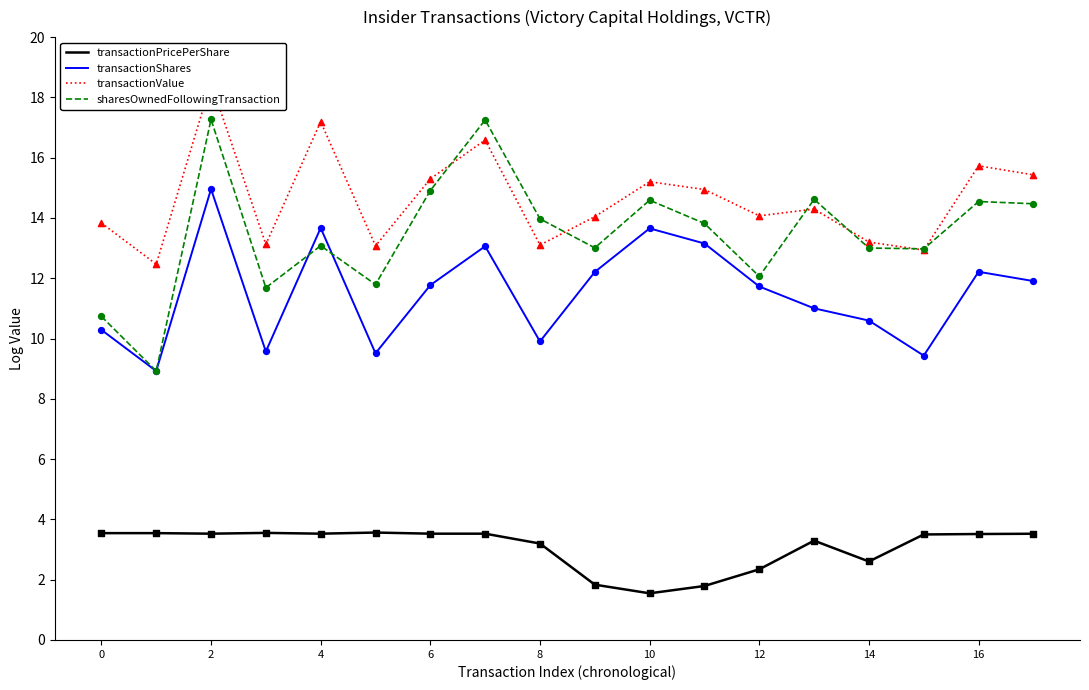

What are all the series names shown in the legend?

transactionPricePerShare, transactionShares, transactionValue, sharesOwnedFollowingTransaction